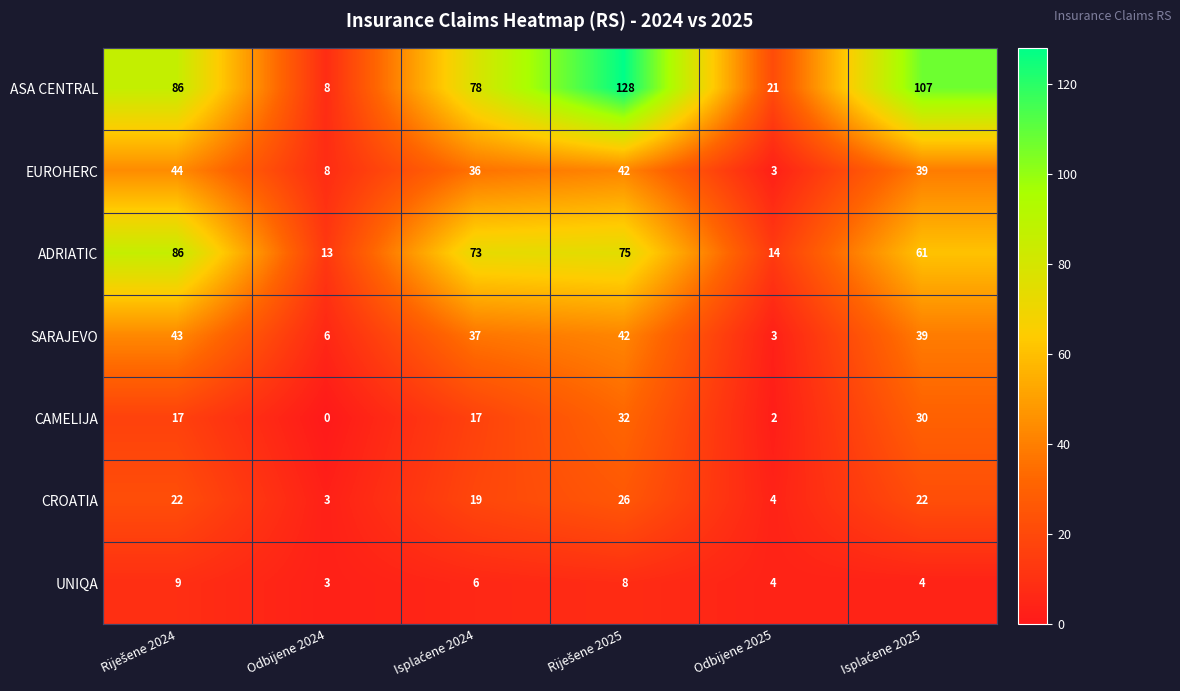

Count the ASA CENTRAL values in the range 21 to 107.

4